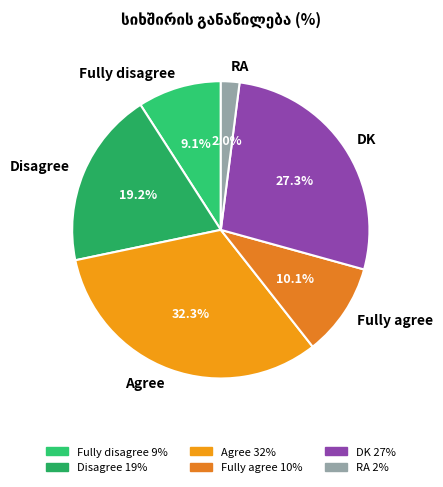

The Agree slice represents 32% of the pie. True or false?

True